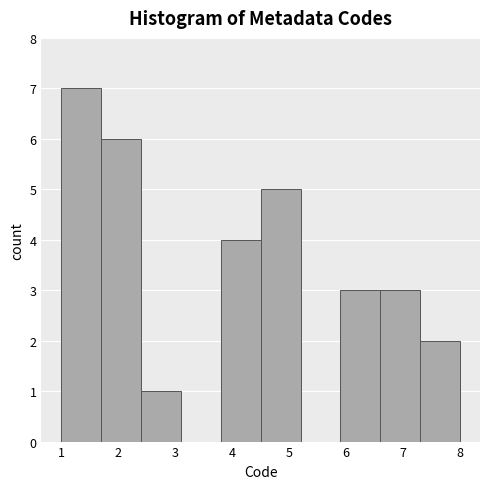

Which range on the x-axis has the tallest bar?

1.0 to 1.7